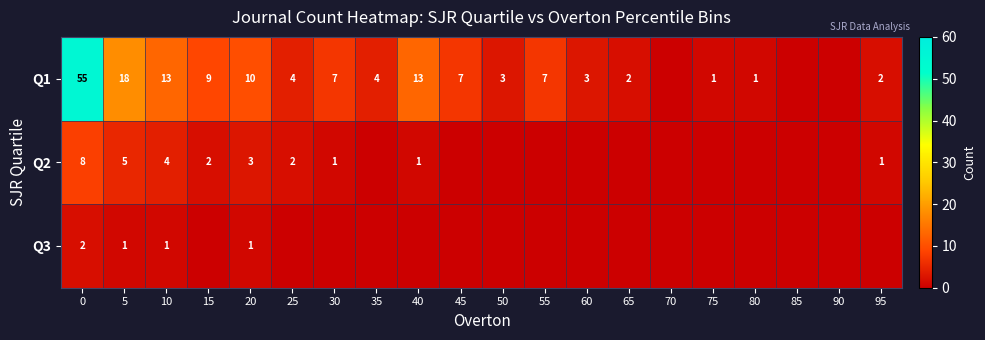

What is the sum of the Q2 values at 20 and 25?

5